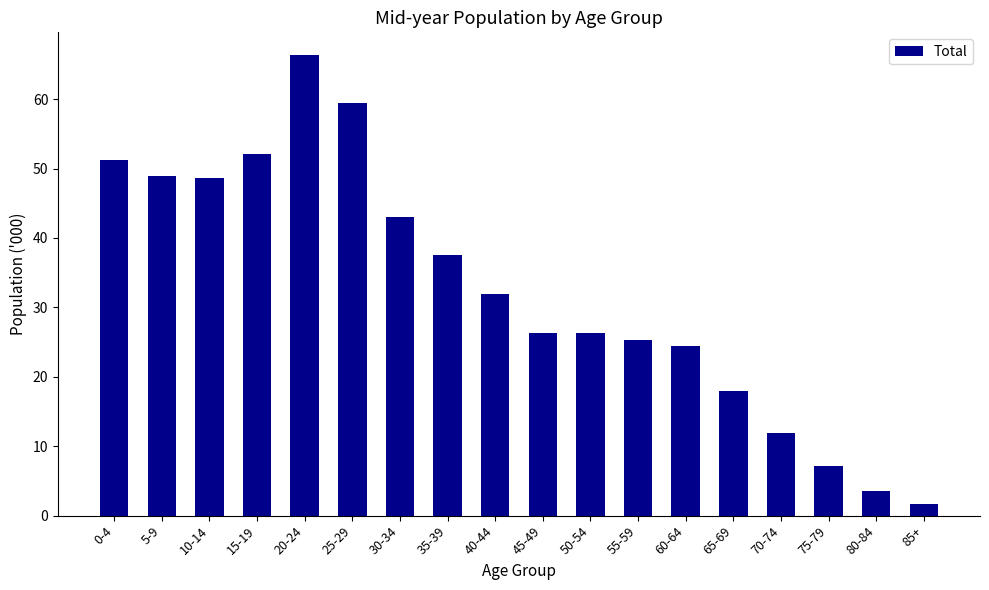

Which has a higher value, 85+ or 60-64?

60-64